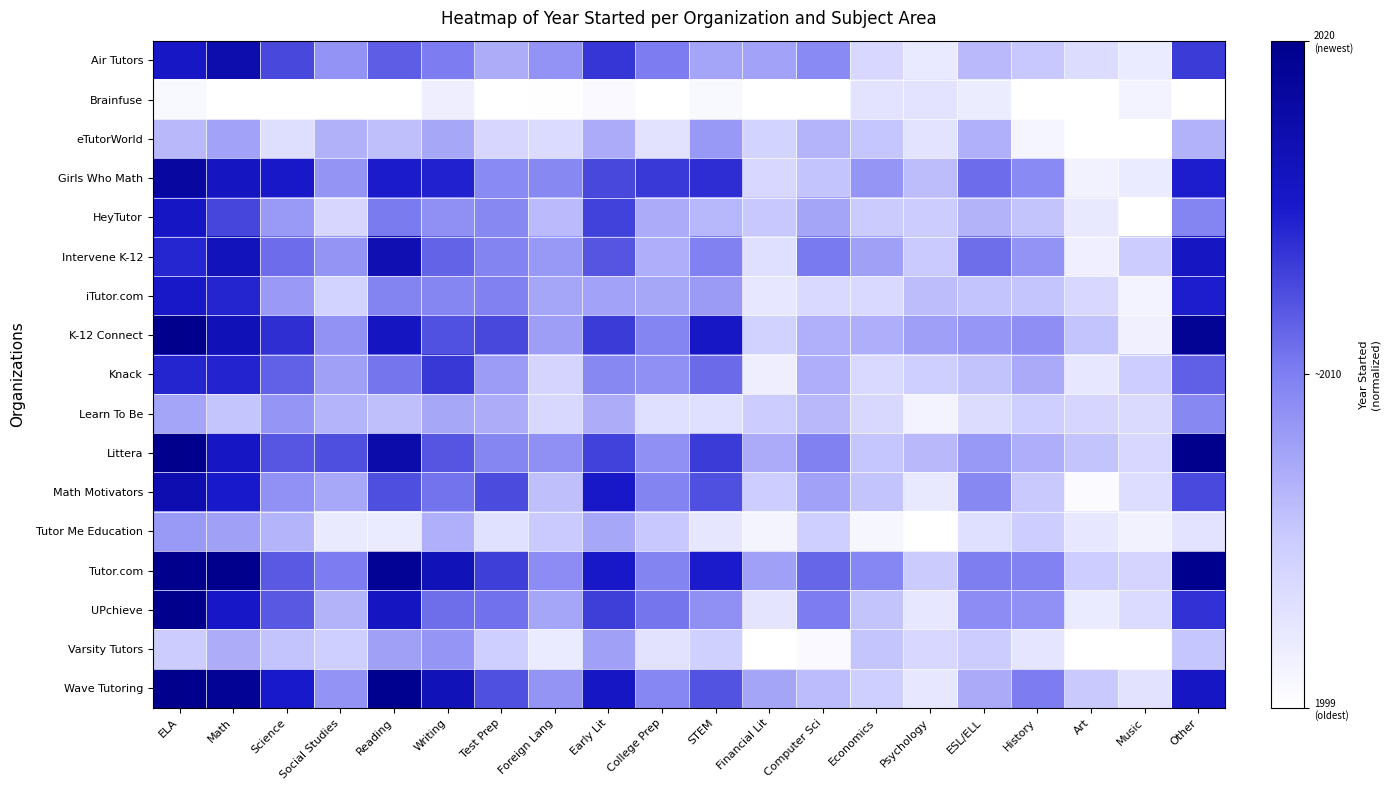

At how many categories does at least one series exceed 32?

18